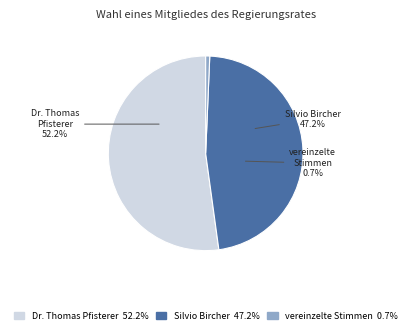

Does Dr. Thomas Pfisterer account for over 50% of the chart?

Yes